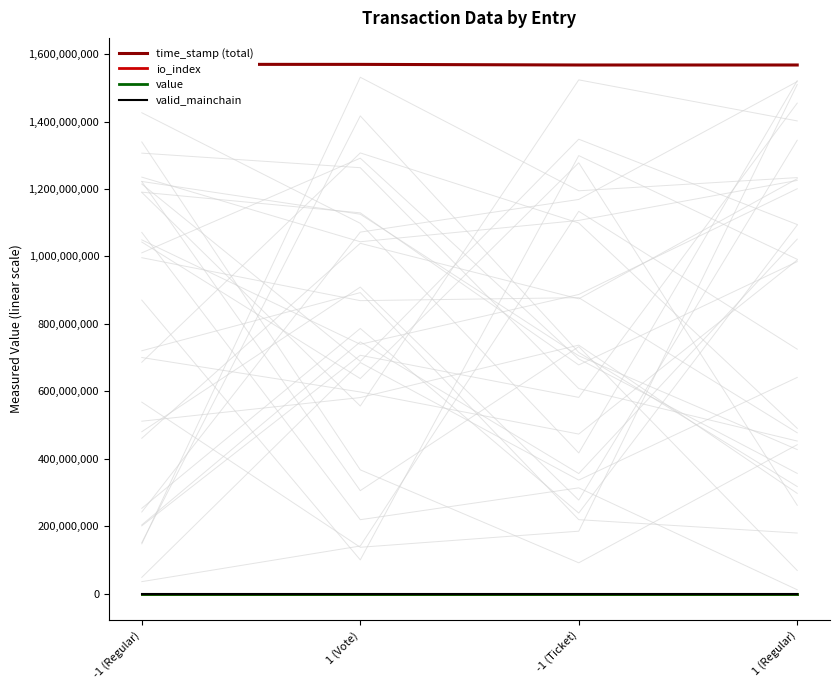

What is the sum of all time_stamp (total) values?

6275032406.0